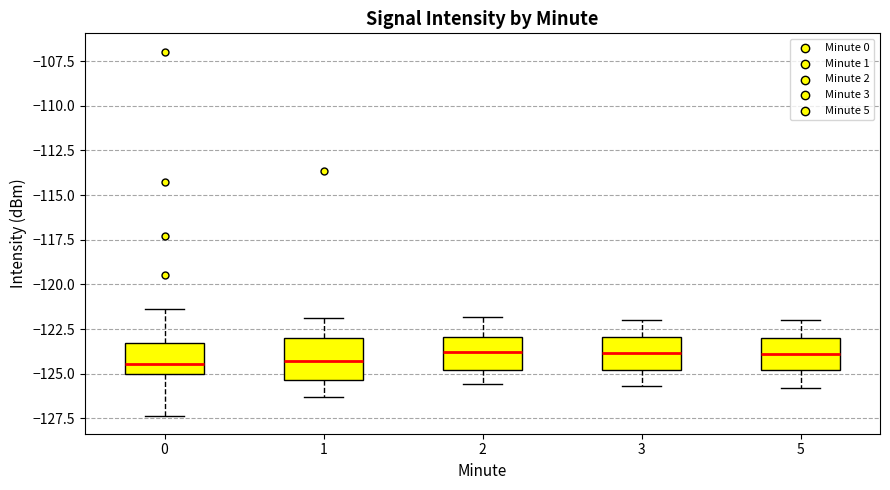

Reading left to right, read every box against the y-axis: the position of its median line, the range the box covers, and the ends of its whiskers. The values are not printed on the chart, so give them approximately, as read against the axis.

0: median -124.5, box -125.0 to -123.5, whiskers -127.5 to -121.5
1: median -124.5, box -125.5 to -123.0, whiskers -126.5 to -122.0
2: median -124.0, box -125.0 to -123.0, whiskers -125.5 to -122.0
3: median -124.0, box -125.0 to -123.0, whiskers -125.5 to -122.0
5: median -124.0, box -125.0 to -123.0, whiskers -126.0 to -122.0